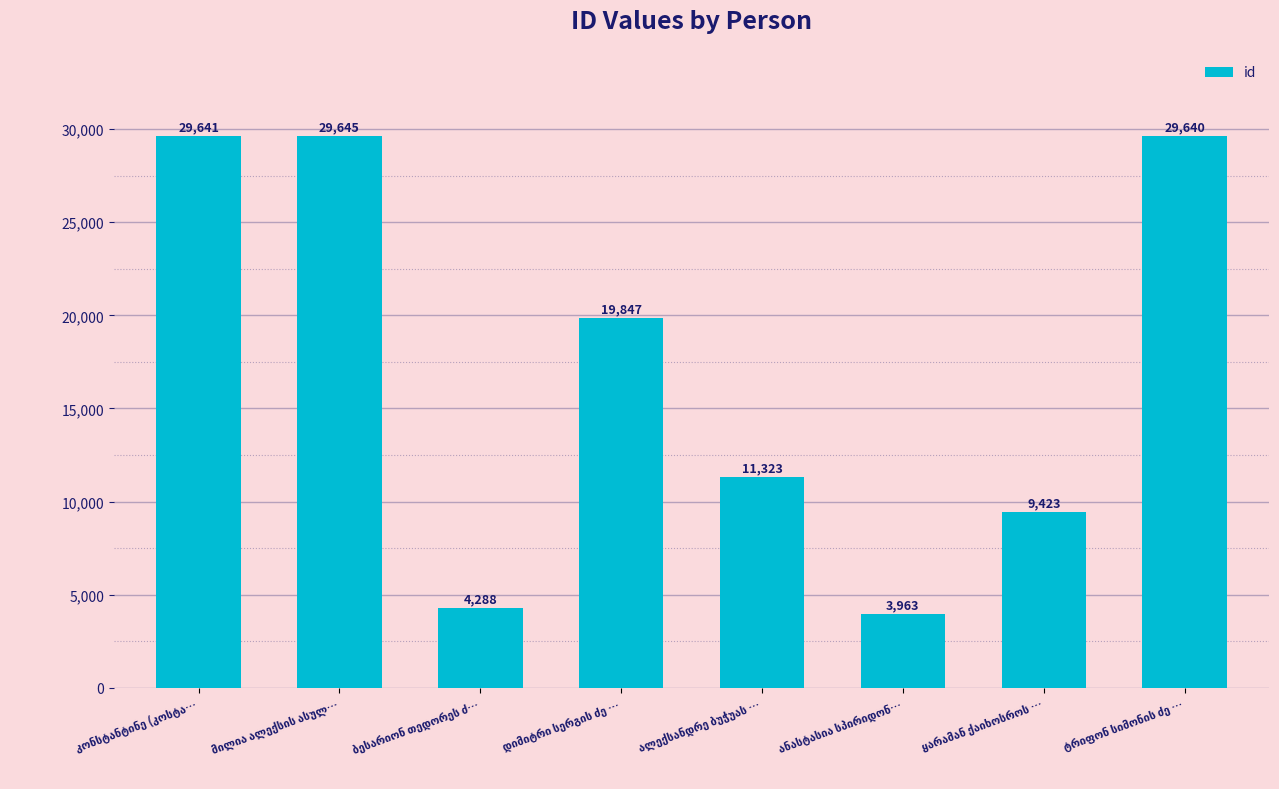

What is the value of the 3rd bar from the left?

4288